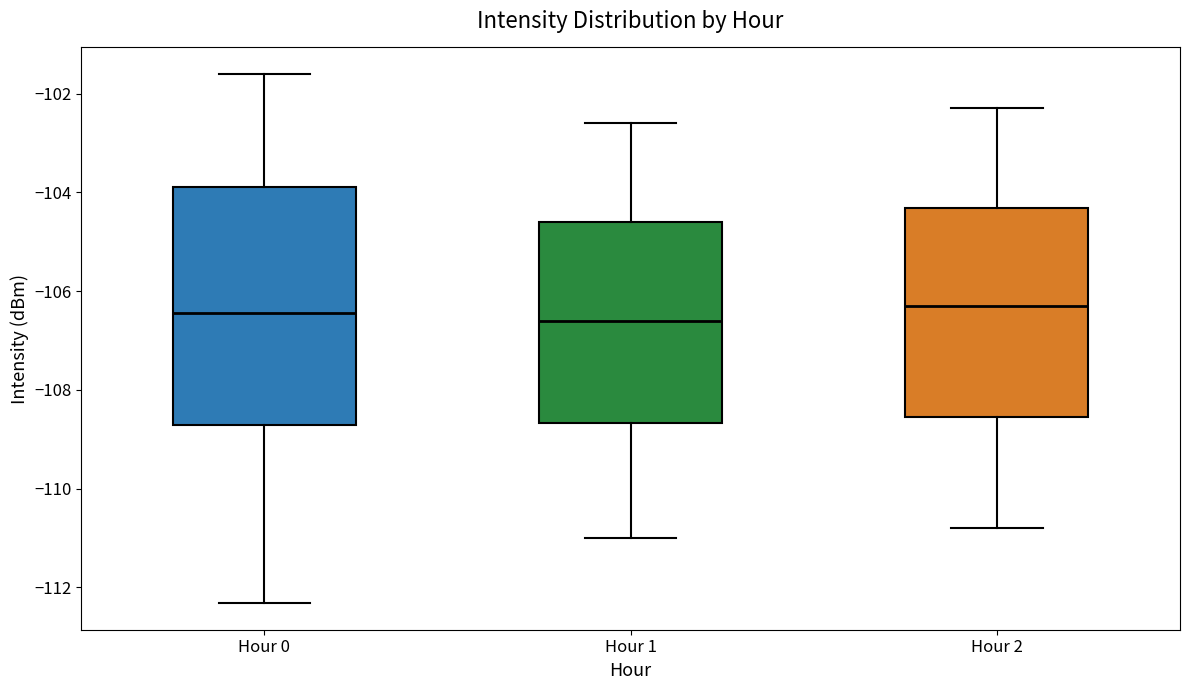

Reading left to right, read every box against the y-axis: the position of its median line, the range the box covers, and the ends of its whiskers. The values are not printed on the chart, so give them approximately, as read against the axis.

Hour 0: median -106.4, box -108.8 to -103.8, whiskers -112.4 to -101.6
Hour 1: median -106.6, box -108.6 to -104.6, whiskers -111.0 to -102.6
Hour 2: median -106.2, box -108.6 to -104.4, whiskers -110.8 to -102.2